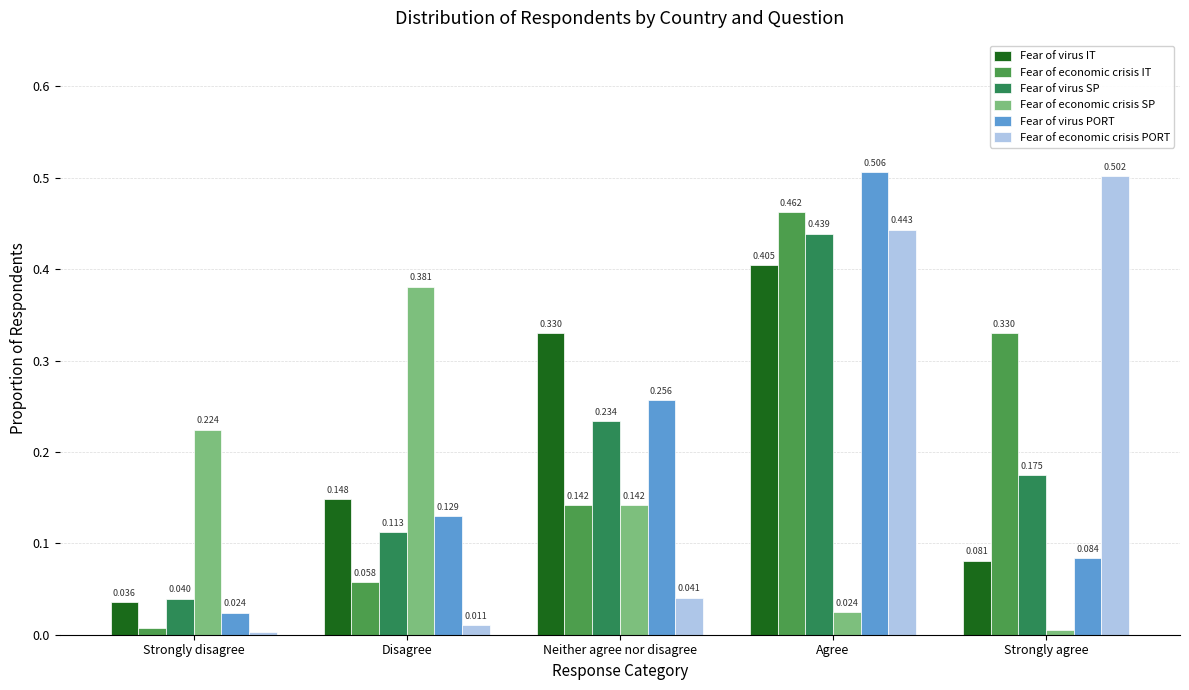

What are all the series names shown in the legend?

Fear of virus IT, Fear of economic crisis IT, Fear of virus SP, Fear of economic crisis SP, Fear of virus PORT, Fear of economic crisis PORT